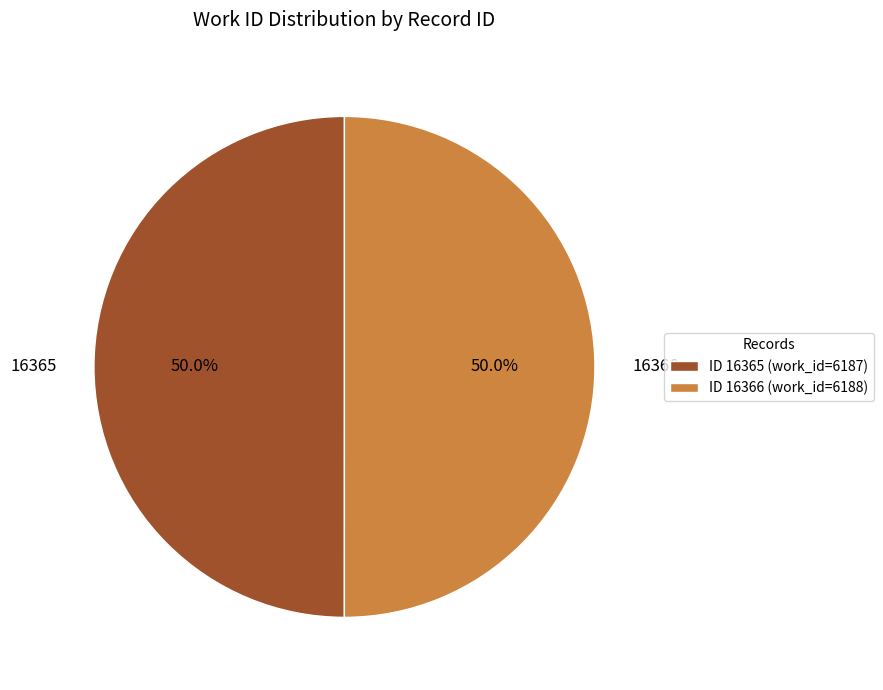

Approximately how many times larger is the value at 16365 compared to 16366?

1.0